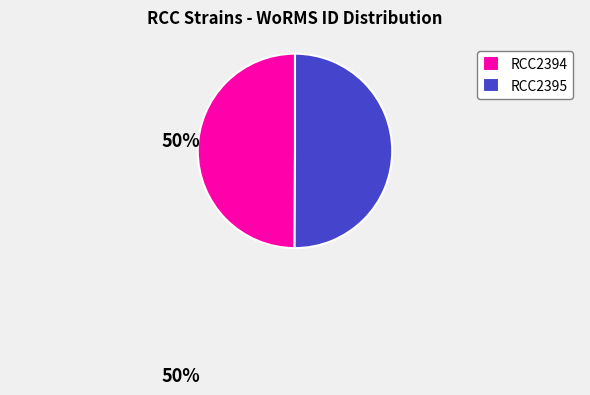

The RCC2395 slice represents 50% of the pie. True or false?

True